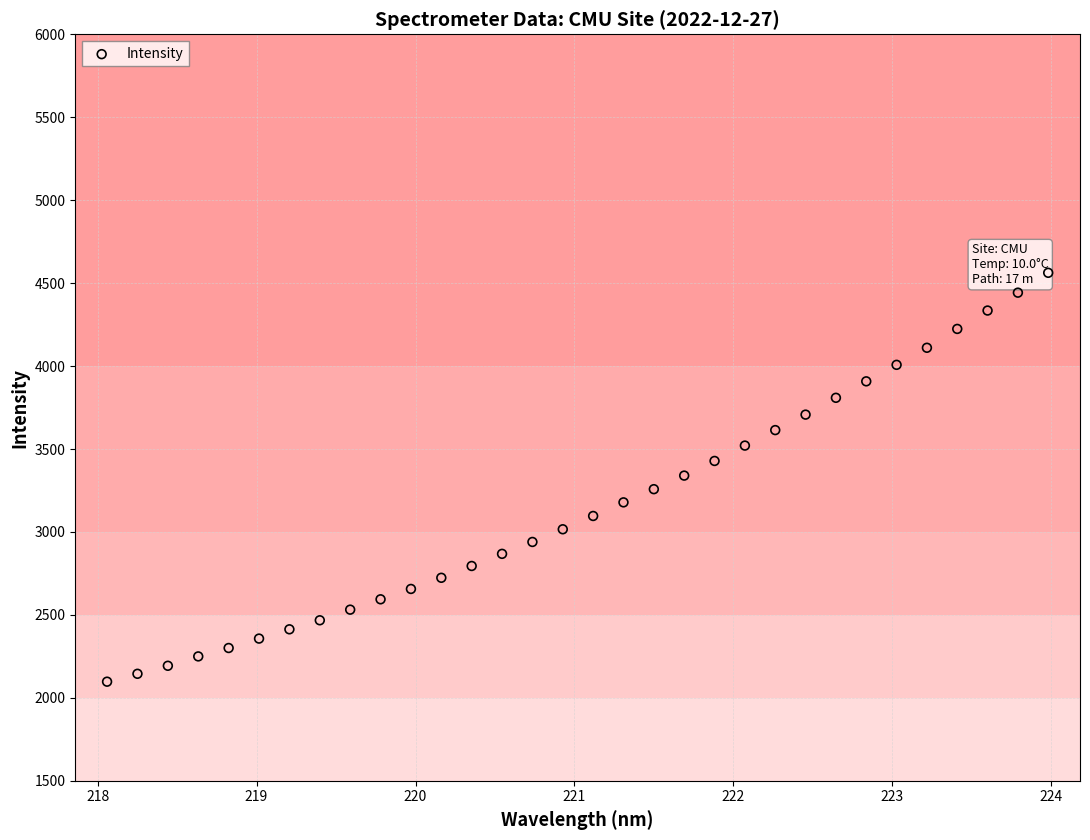

What is the range of X values (max minus min)?

5.9